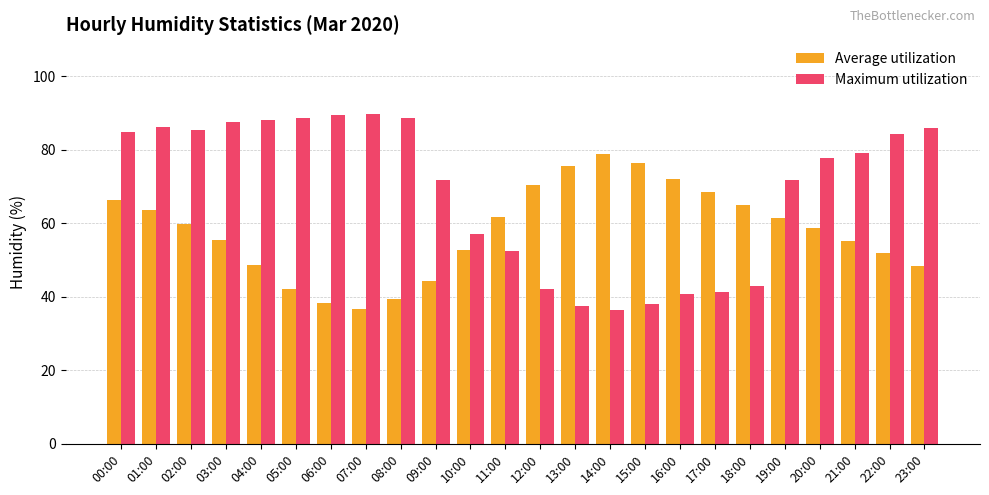

What is the sum of the Average utilization values at 12:00 and 03:00?

125.7